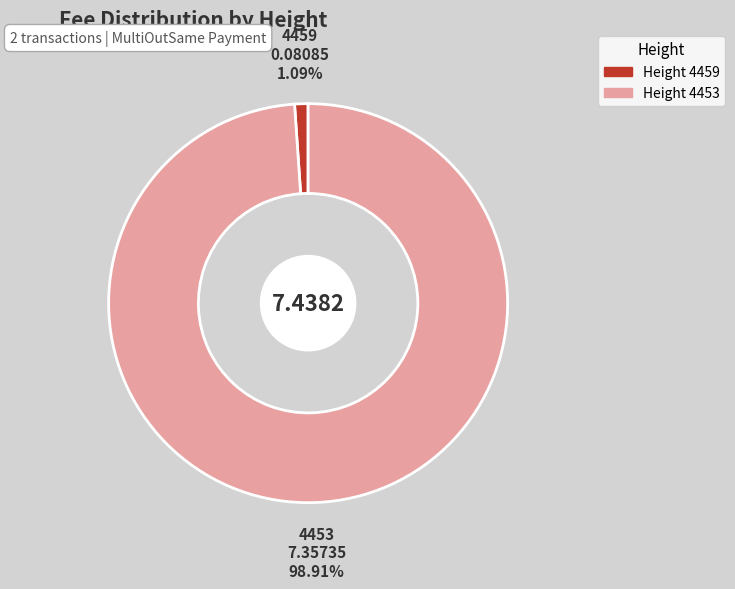

How many slices are in this pie chart?

2